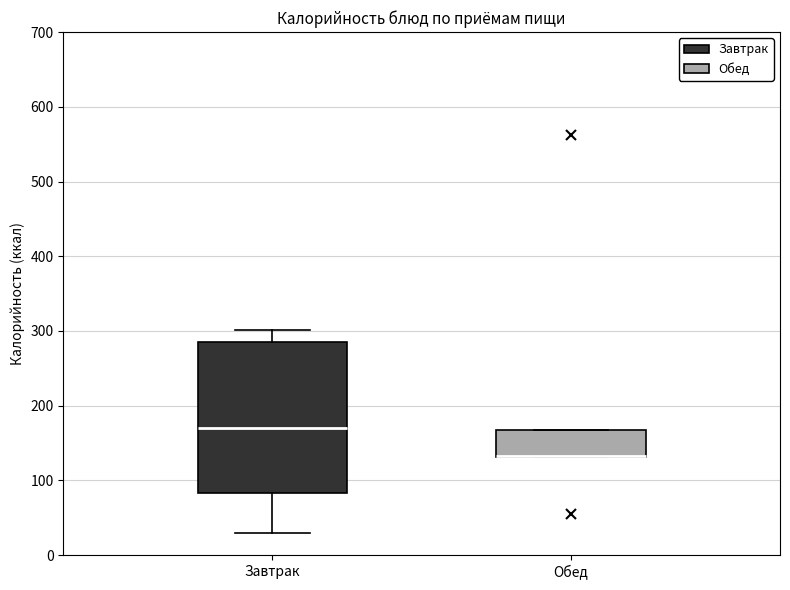

Where is the lower edge of the box for Обед on the y-axis? The values are not printed on the chart, so give them approximately, as read against the axis.

130